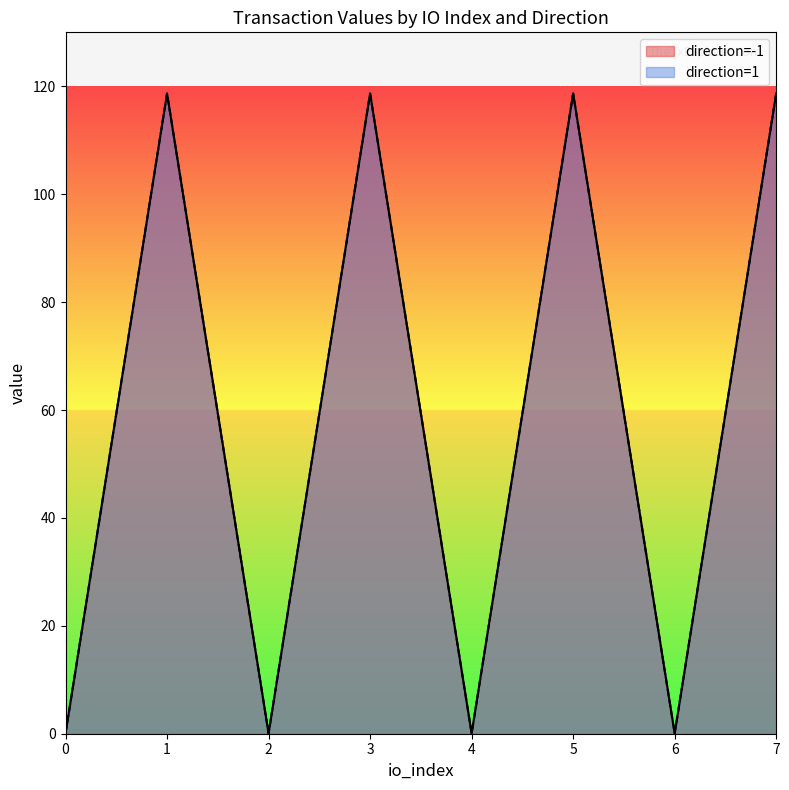

True or false: io_index has a value of 7.0 at 1.

True